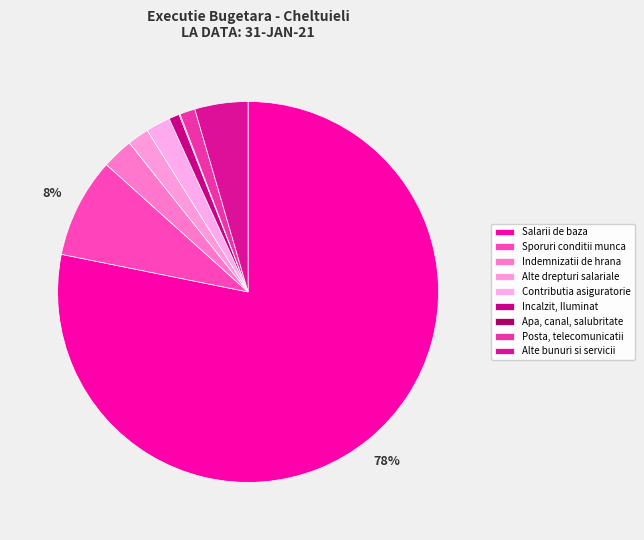

What is the total percentage of Apa, canal, salubritate and Posta, telecomunicatii?

1.4%